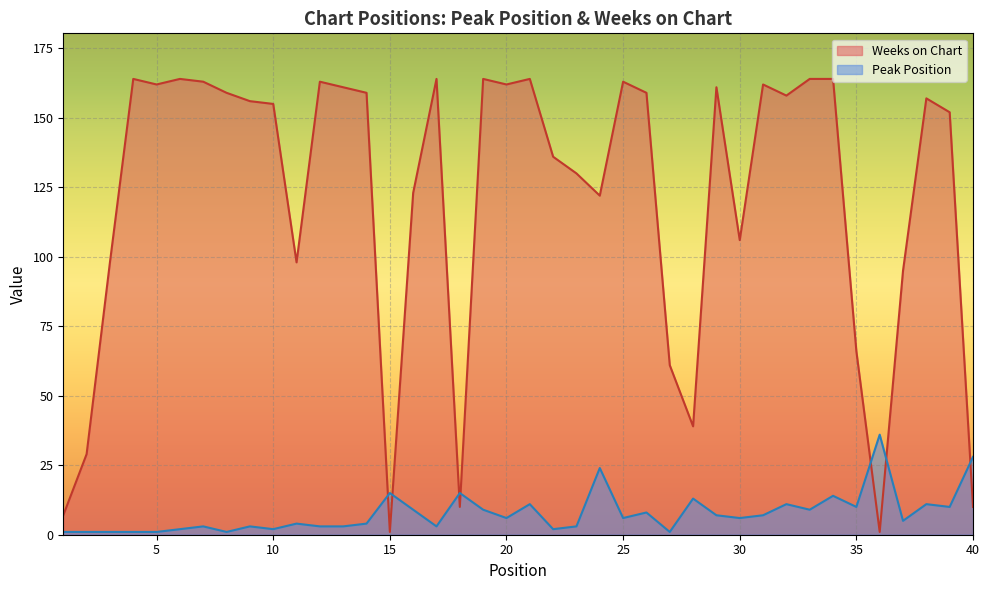

How many lines are shown in the chart?

2